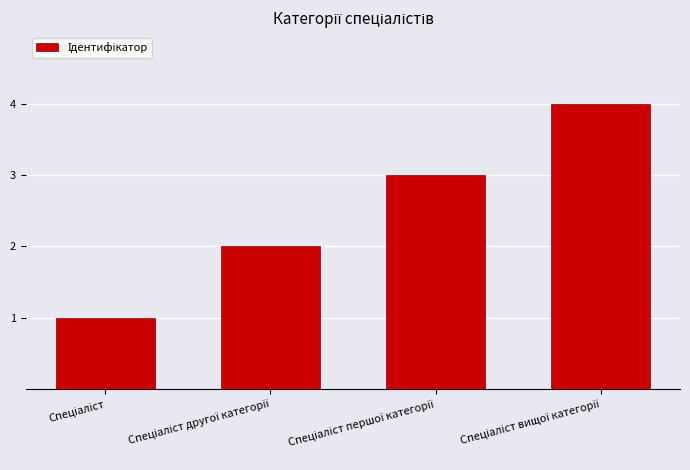

What is the sum of the values at Спеціаліст другої категорії and Спеціаліст першої категорії?

5